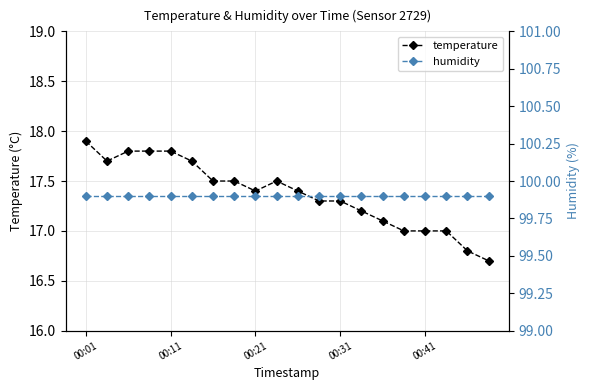

In temperature, how many points are lower than both neighbors (excluding endpoints)?

2